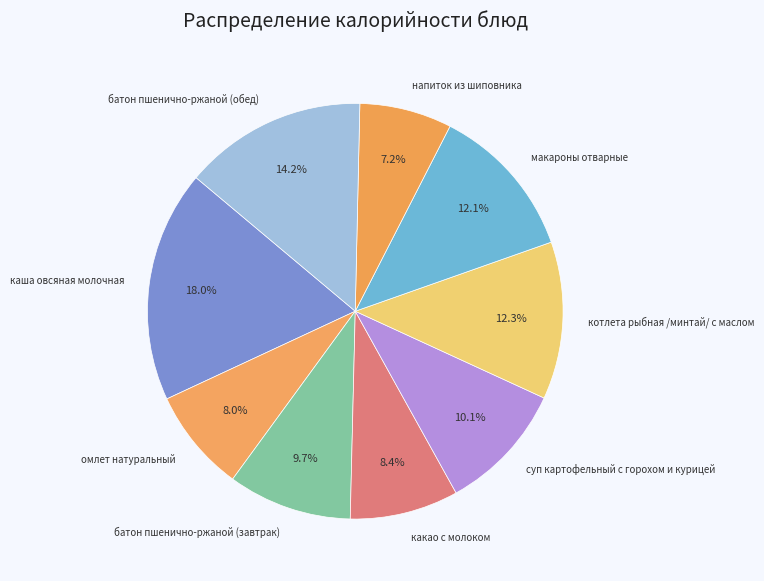

To the nearest percent, what portion does каша овсяная молочная represent?

18%